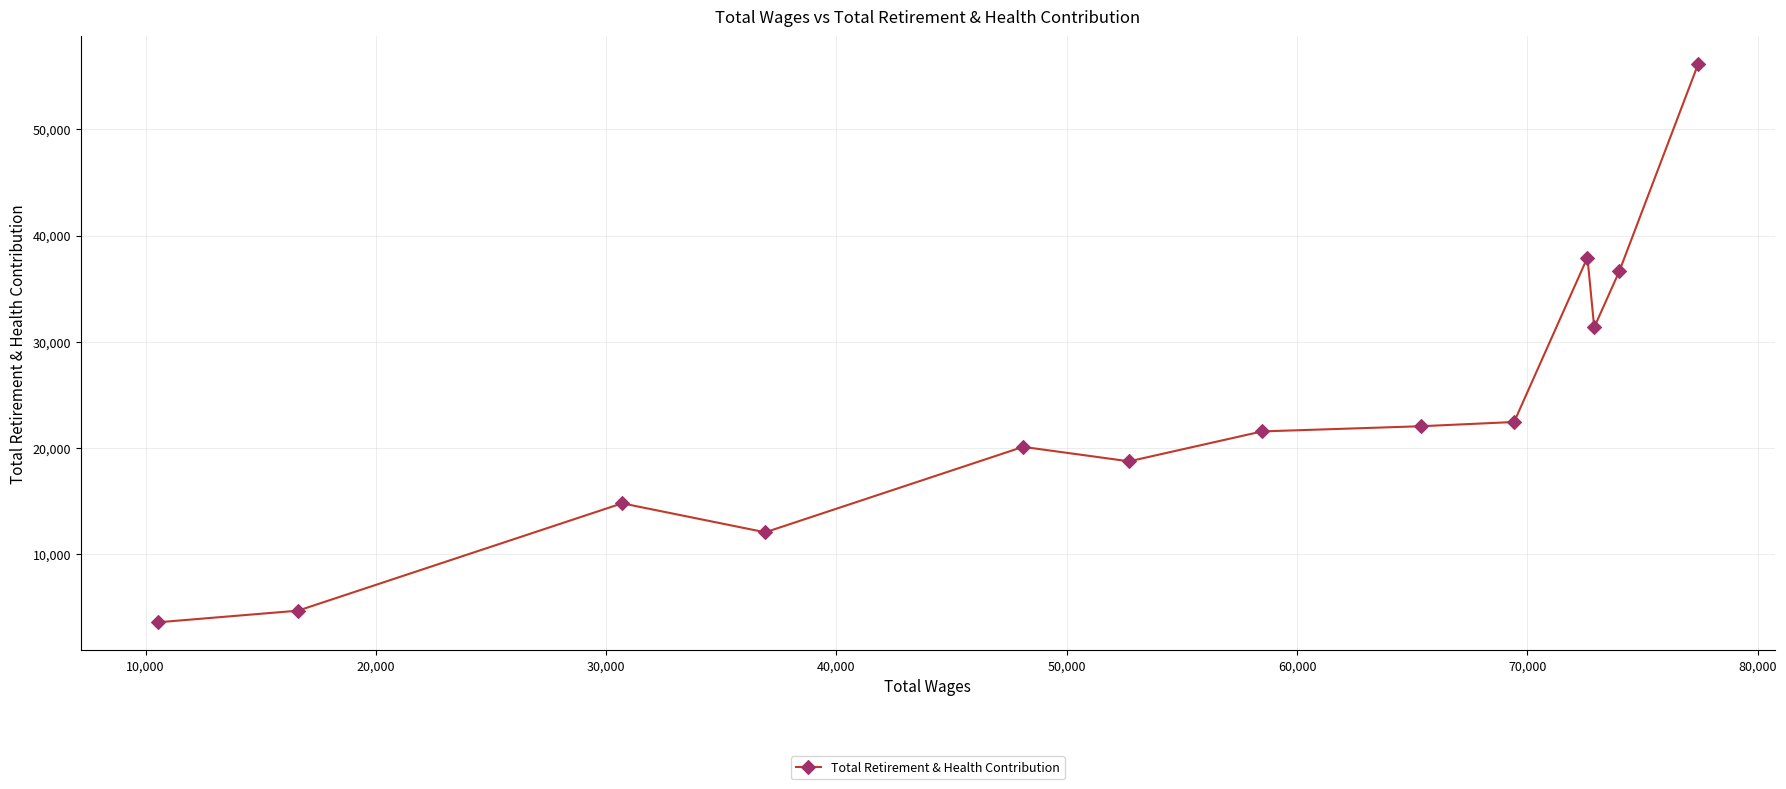

What is the minimum value shown in the chart?

3558